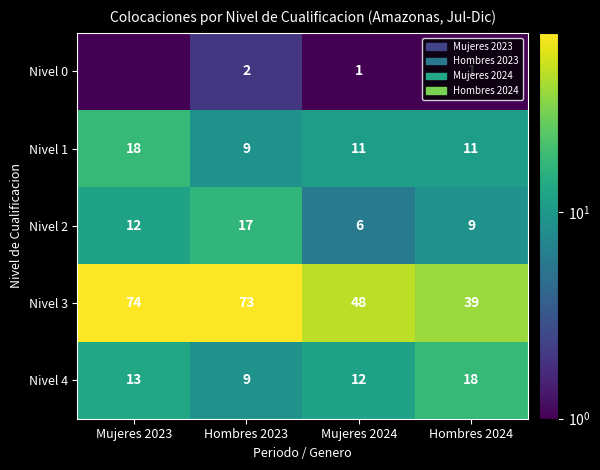

At which label does Nivel 1 reach its peak?

Mujeres 2023